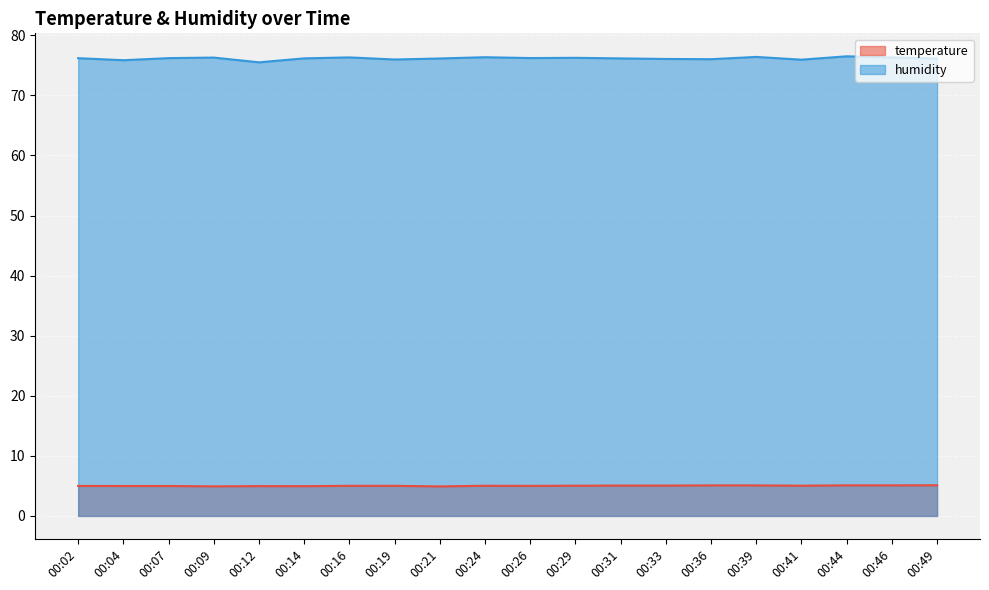

What is the value of the humidity point at the 19th from the left?

76.3